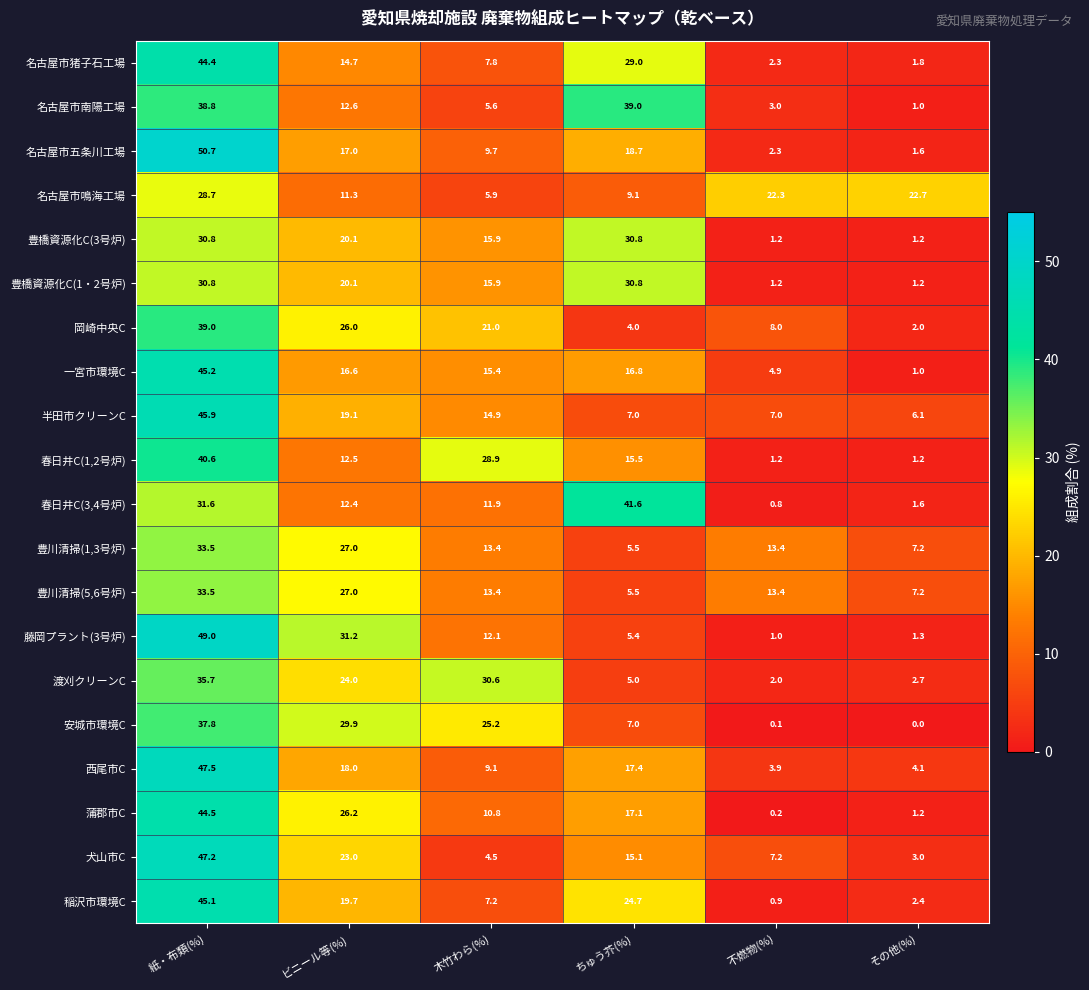

The 半田市クリーンC series shows 14.9 at 木竹わら(%). True or false?

True